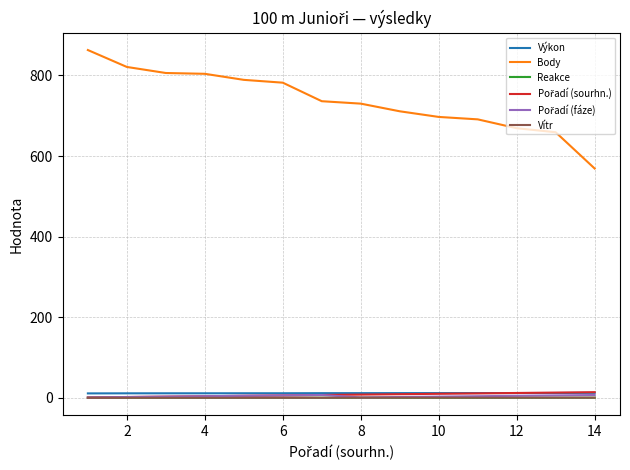

True or false: Výkon and Vítr intersect in this chart.

False